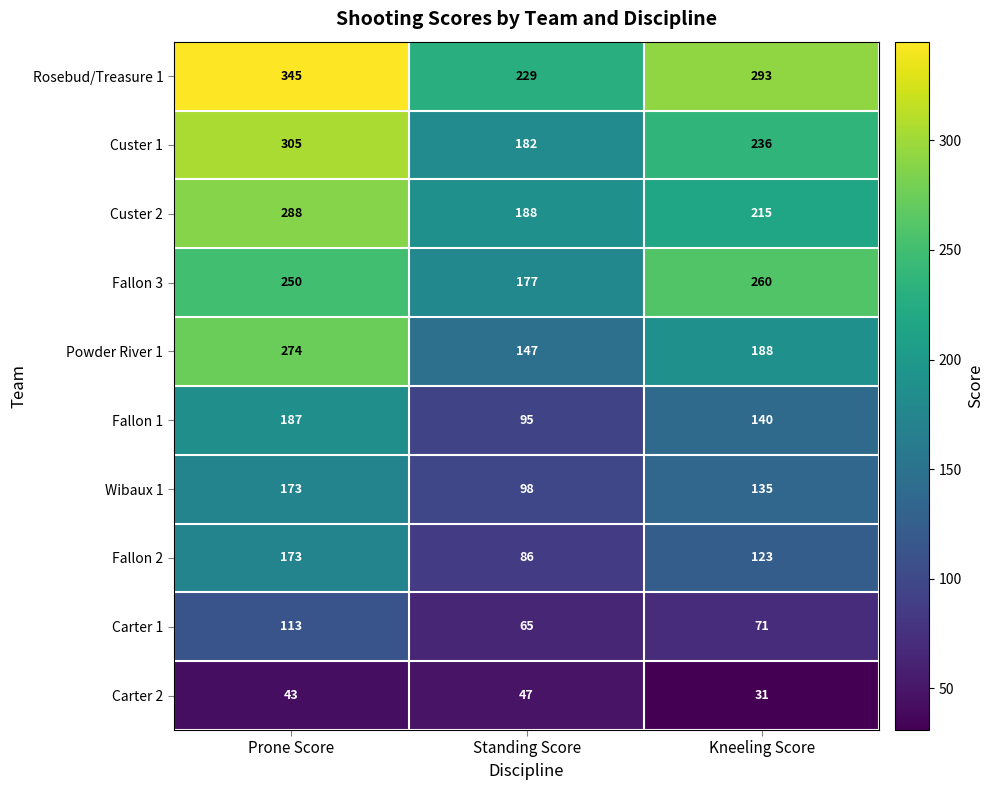

What is the spread (max minus min) of values at Prone Score?

302